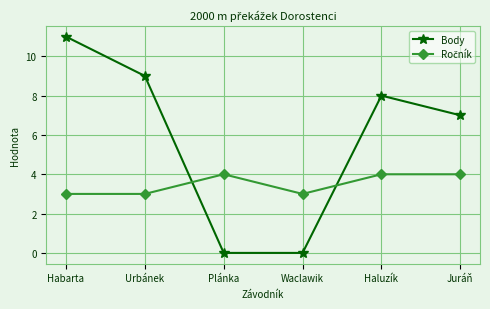

What is the highest value of the Body series?

11